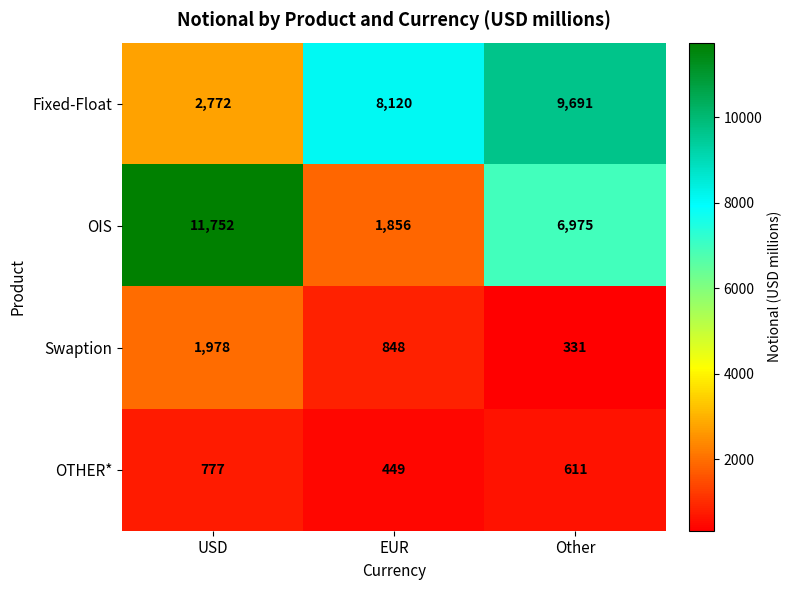

How many values in the OIS series are below 6975?

1